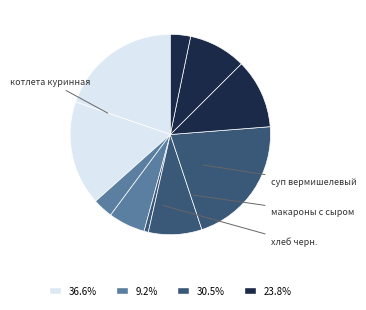

How many segments does this pie chart have?

10